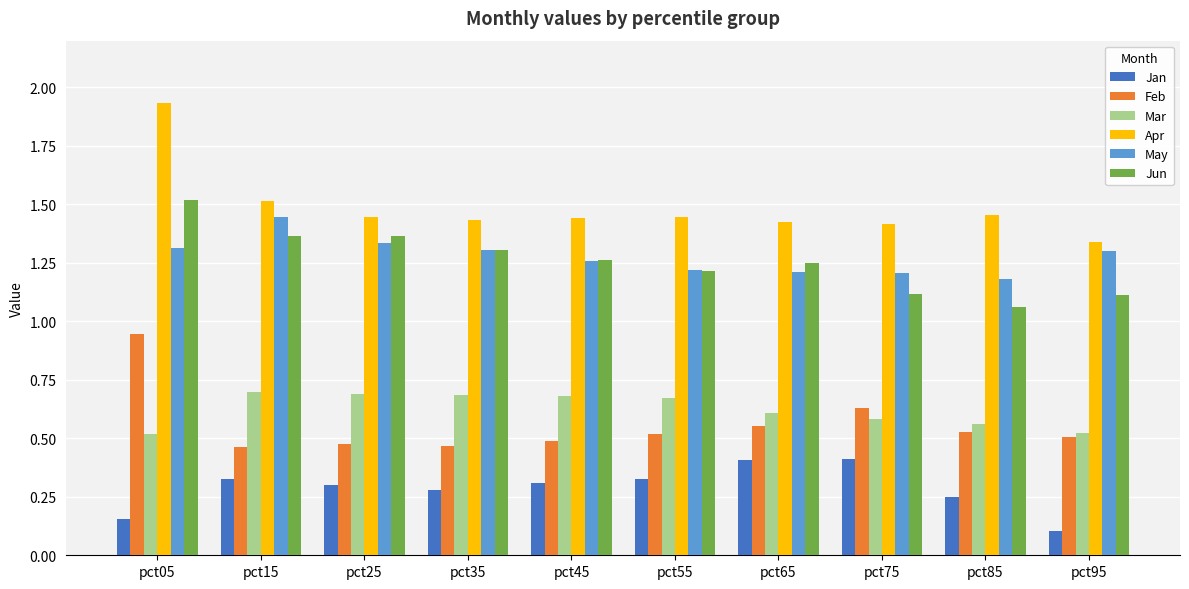

Count the May values in the range 1 to 2.

10